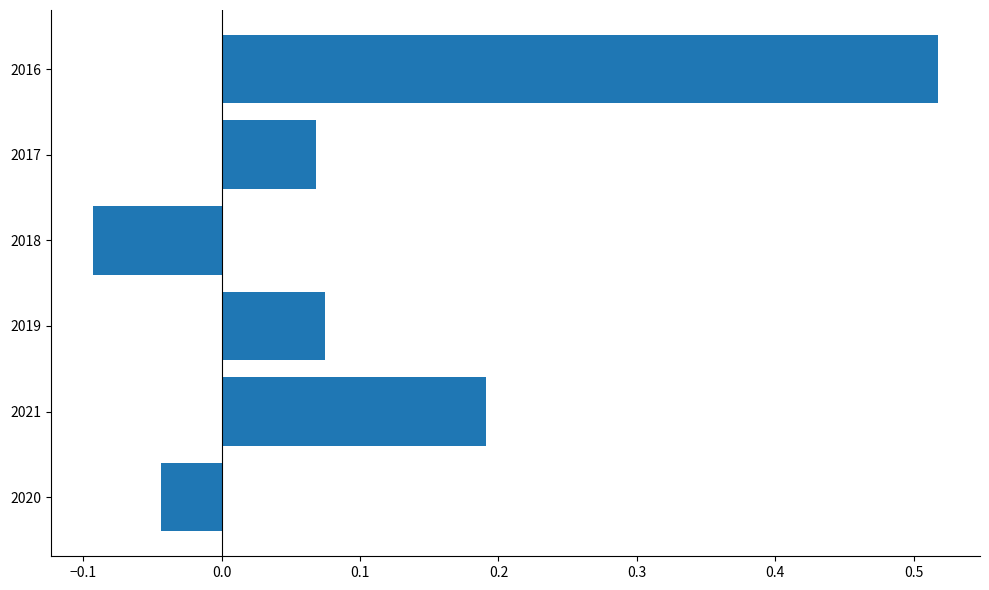

At which category does the chart reach its minimum across all series?

2018